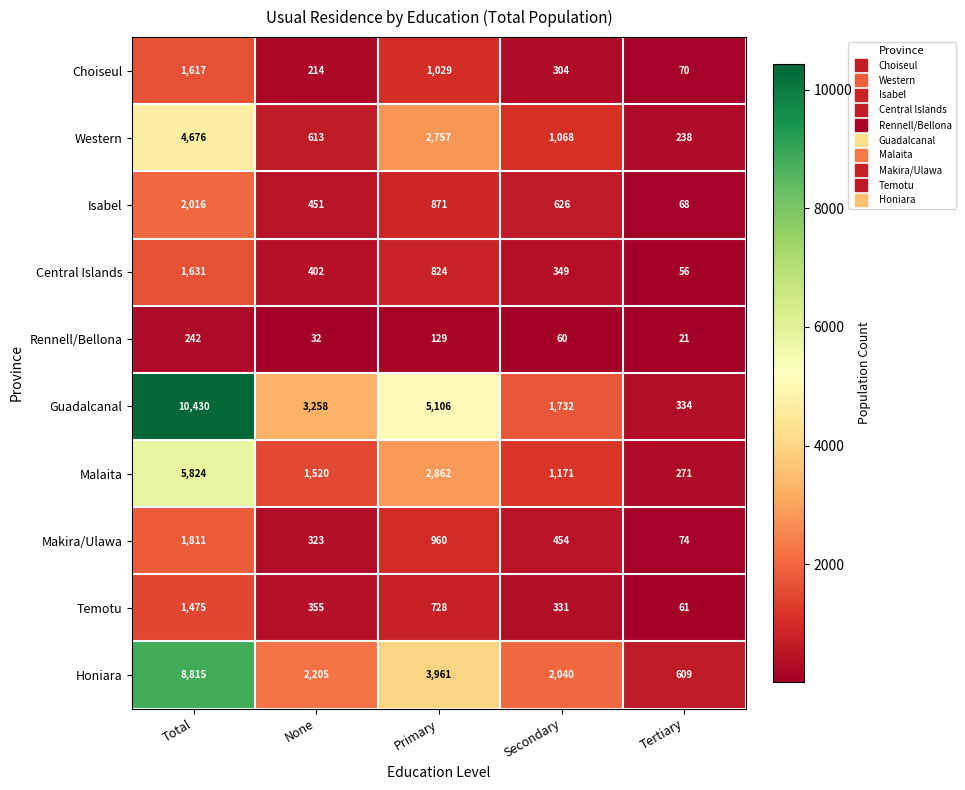

The Rennell/Bellona series shows 32 at None. True or false?

True